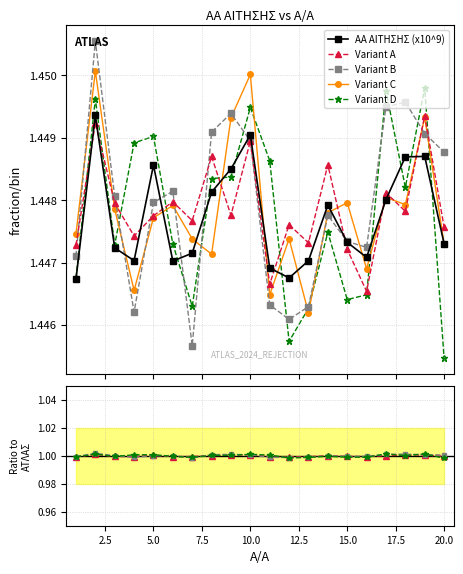

Is it true that the value at 15 is 0.5?

False